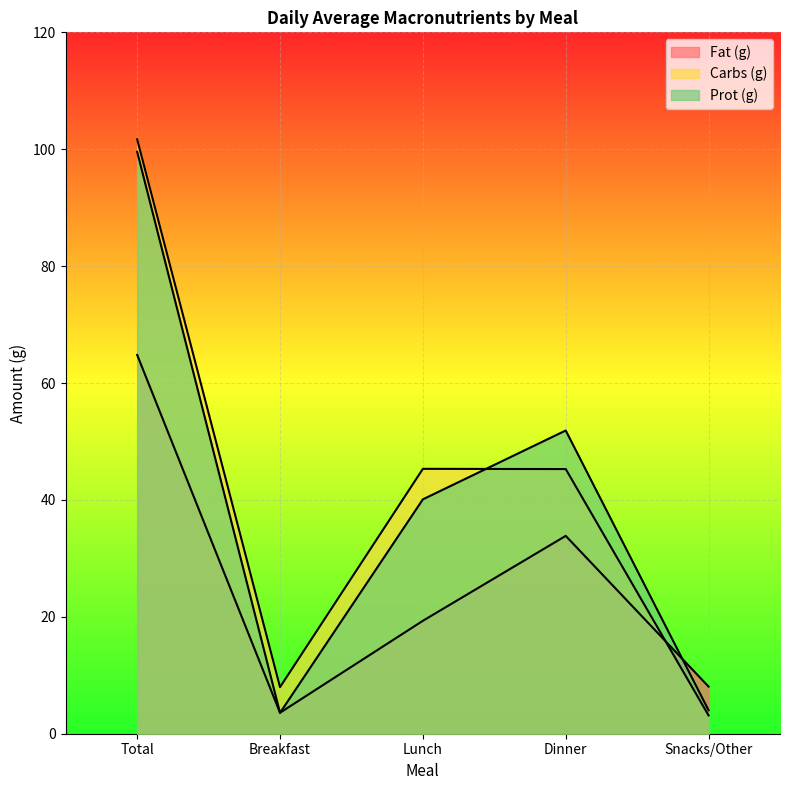

True or false: Prot (g) has a value of 1.5 at Breakfast.

False